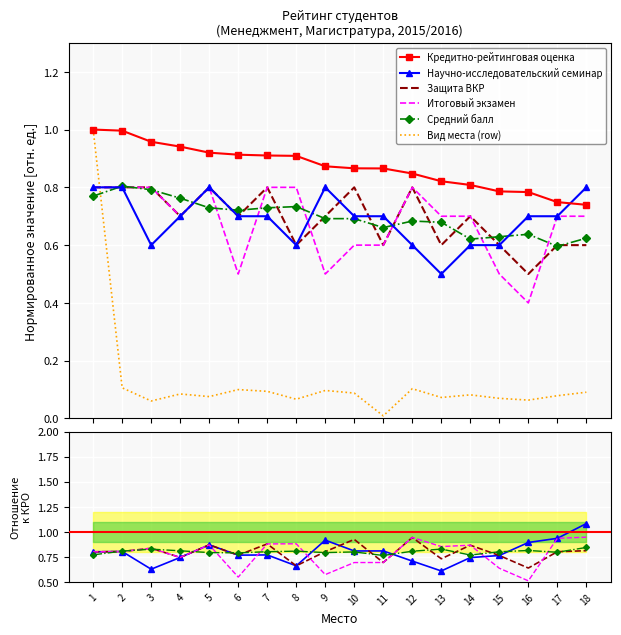

Reading right to left, transcribe all the data shown in this chart.

Научно-исследовательский семинар: 18=0.8	17=0.7	16=0.7	15=0.6	14=0.6	13=0.5	12=0.6	11=0.7	10=0.7	9=0.8	8=0.6	7=0.7	6=0.7	5=0.8	4=0.7	3=0.6	2=0.8	1=0.8
Защита ВКР: 18=0.6	17=0.6	16=0.5	15=0.6	14=0.7	13=0.6	12=0.8	11=0.6	10=0.8	9=0.7	8=0.6	7=0.8	6=0.7	5=0.8	4=0.7	3=0.8	2=0.8	1=0.8
Итоговый экзамен: 18=0.7	17=0.7	16=0.4	15=0.5	14=0.7	13=0.7	12=0.8	11=0.6	10=0.6	9=0.5	8=0.8	7=0.8	6=0.5	5=0.8	4=0.7	3=0.8	2=0.8	1=0.8
Вид места (row): 18=0.1	17=0.1	16=0.1	15=0.1	14=0.1	13=0.1	12=0.1	11=0.0	10=0.1	9=0.1	8=0.1	7=0.1	6=0.1	5=0.1	4=0.1	3=0.1	2=0.1	1=1.0
Кредитно-рейтинговая оценка: 18=0.7	17=0.7	16=0.8	15=0.8	14=0.8	13=0.8	12=0.8	11=0.9	10=0.9	9=0.9	8=0.9	7=0.9	6=0.9	5=0.9	4=0.9	3=1.0	2=1.0	1=1.0
Средний балл: 18=0.6	17=0.6	16=0.6	15=0.6	14=0.6	13=0.7	12=0.7	11=0.7	10=0.7	9=0.7	8=0.7	7=0.7	6=0.7	5=0.7	4=0.8	3=0.8	2=0.8	1=0.8